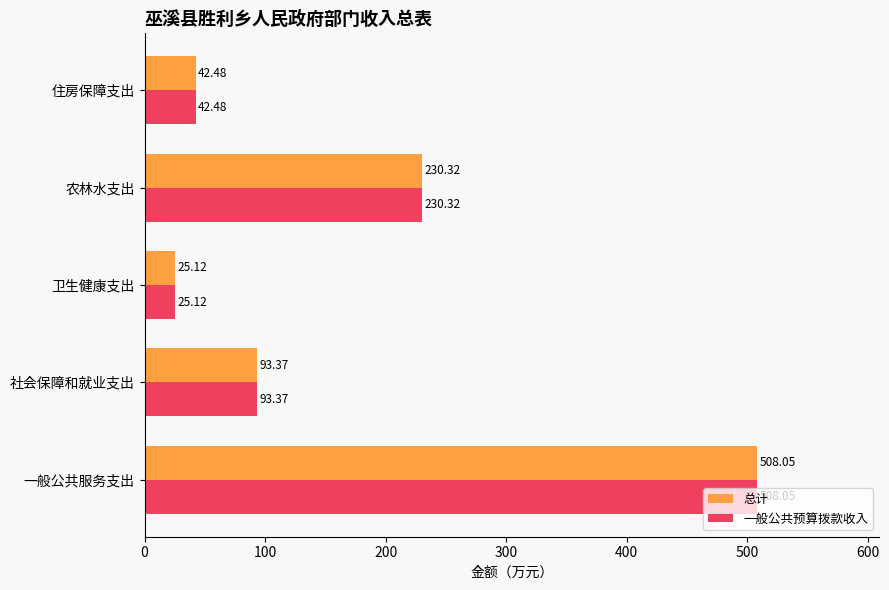

What is the average value of the 总计 series?

179.9